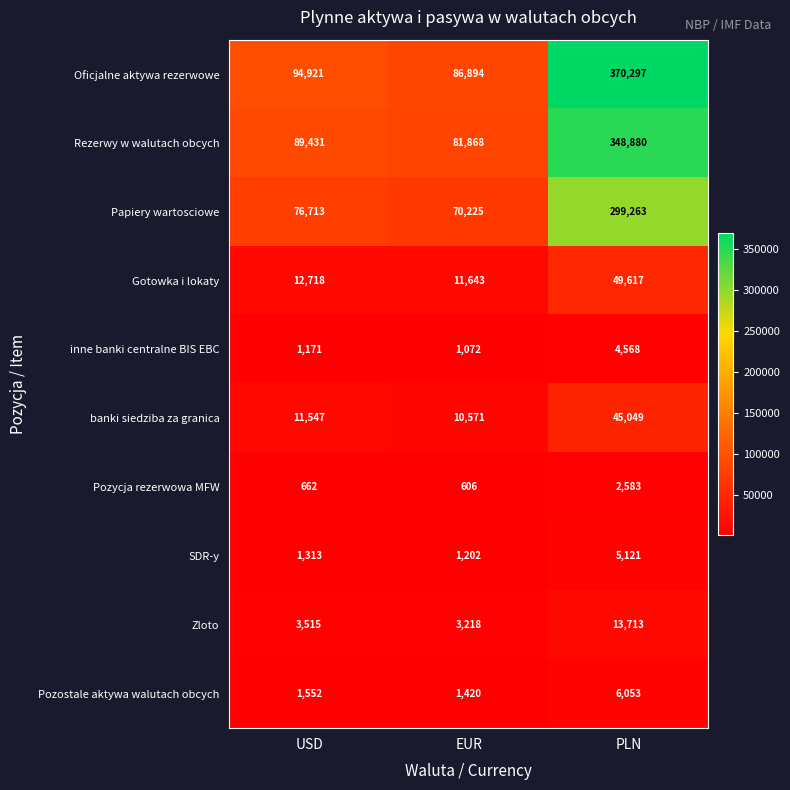

The value of Zloto at PLN is 22799. True or false?

False